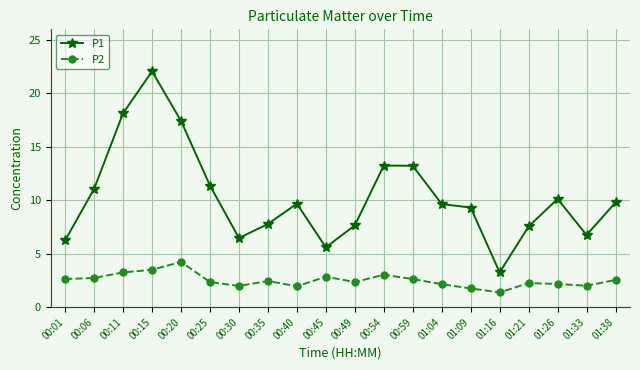

What is the difference between the P2 values at 01:04 and 01:21?

0.1